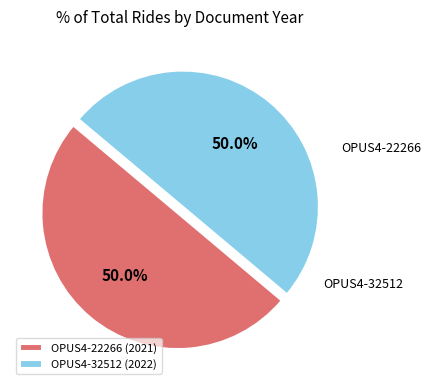

Combined, do OPUS4-22266 and OPUS4-32512 account for over 50%?

Yes